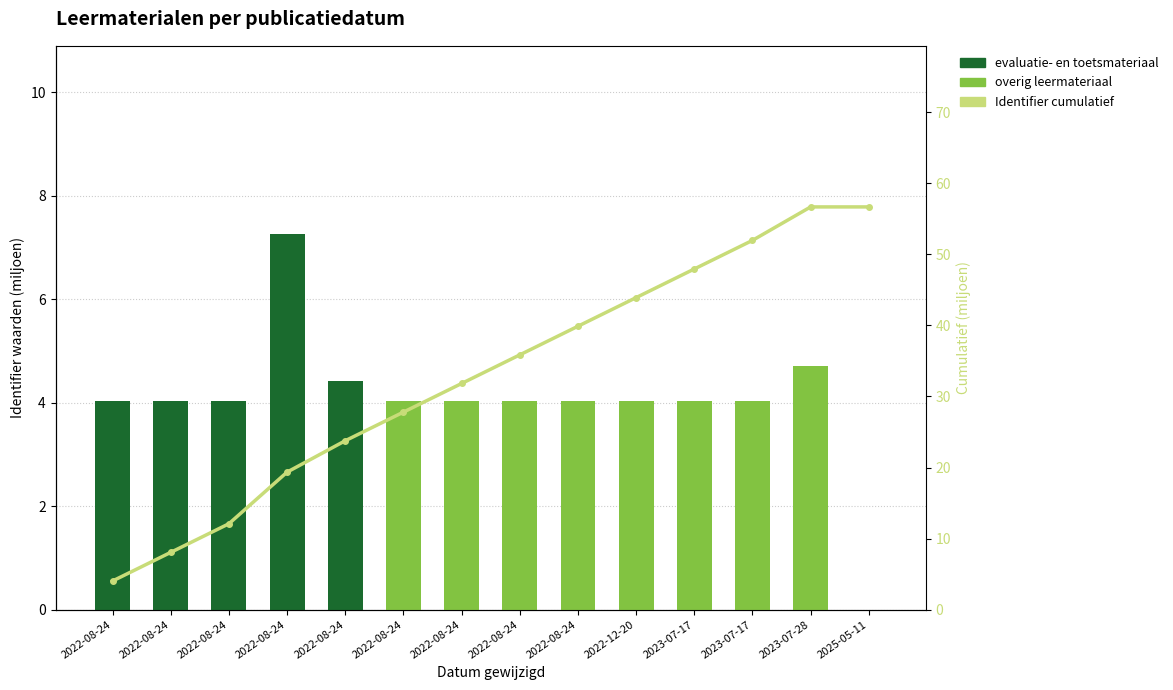

Rank the categories by evaluatie- en toetsmateriaal value from lowest to highest.

2022-08-24, 2022-08-24, 2022-08-24, 2022-08-24, 2022-12-20, 2023-07-17, 2023-07-17, 2023-07-28, 2025-05-11, 2022-08-24, 2022-08-24, 2022-08-24, 2022-08-24, 2022-08-24